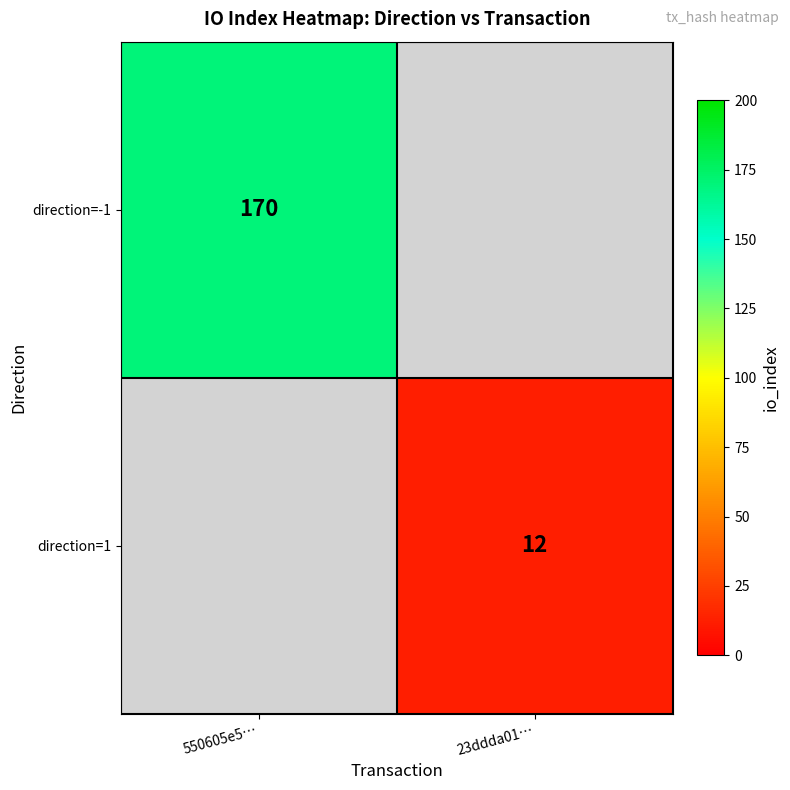

Is the value of direction=-1 at 550605e5… greater than the value of direction=1 at 23ddda01…?

Yes